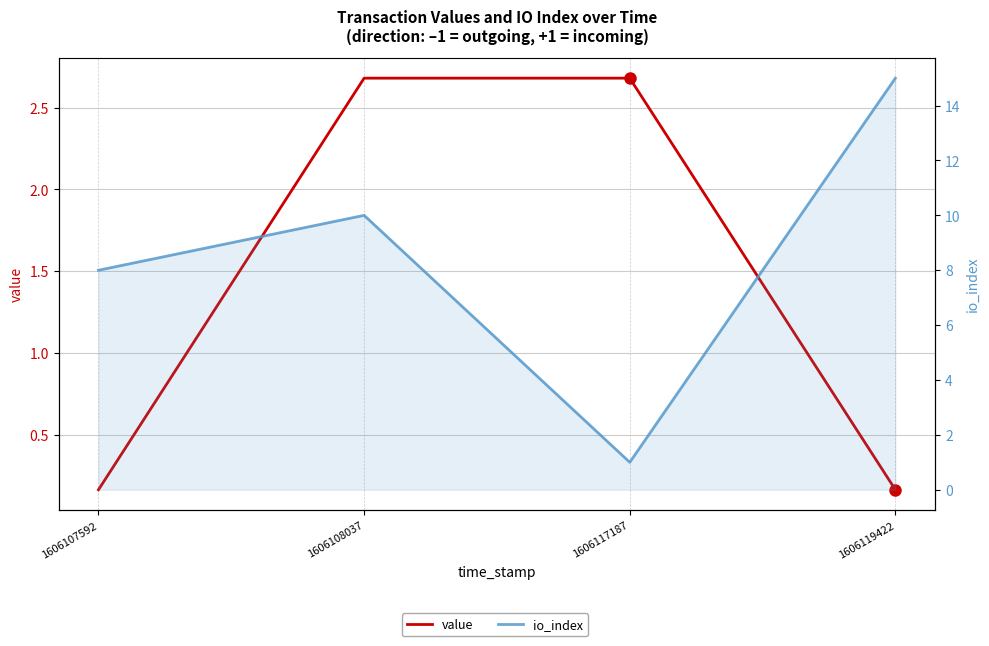

List the series in order of their overall mean, lowest first.

value, io_index